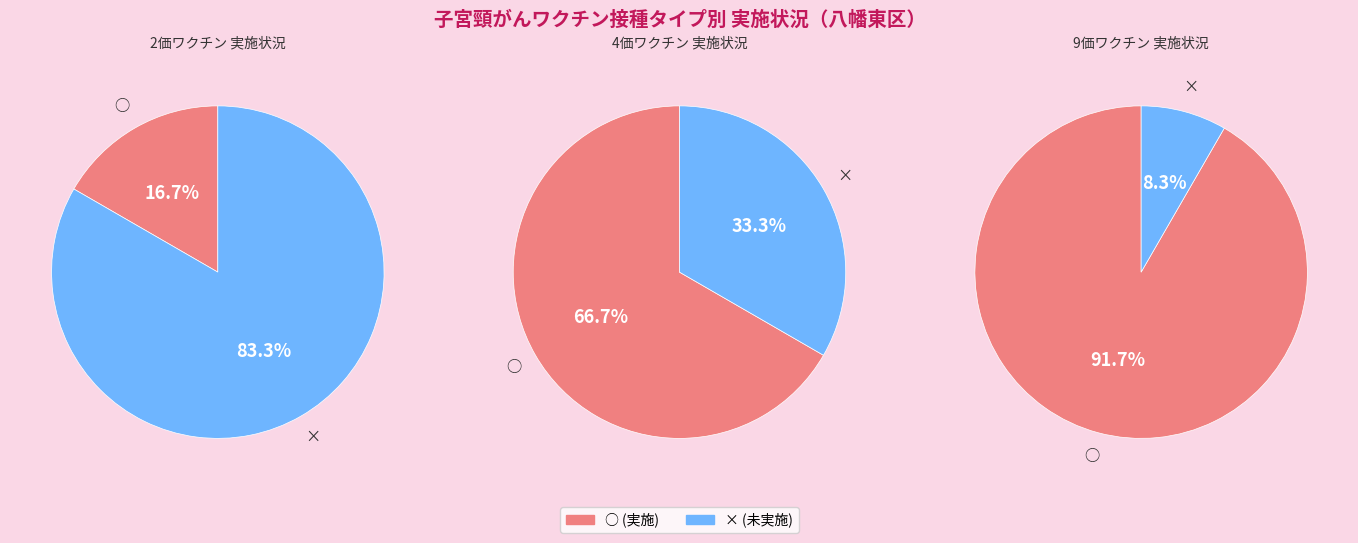

The × slice represents 8% of the pie. True or false?

True